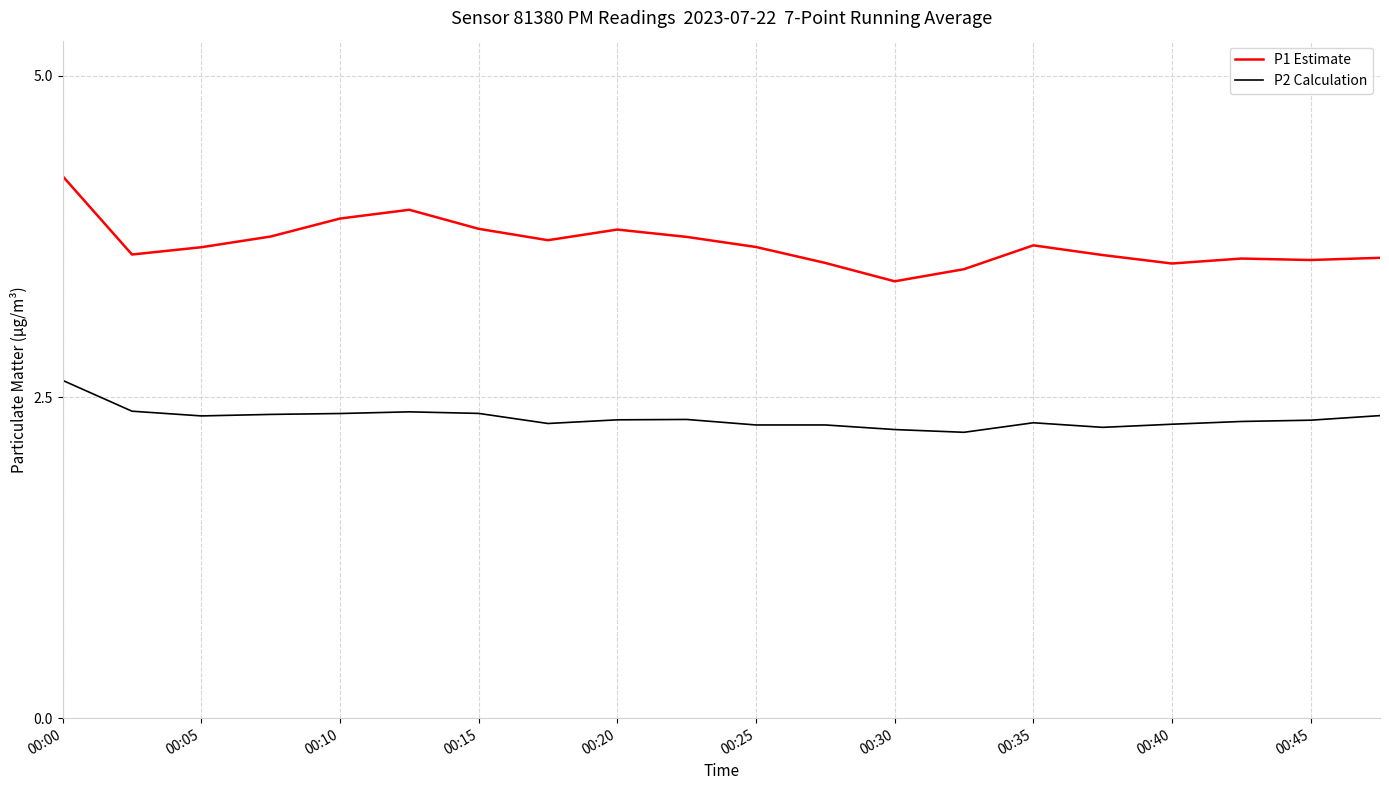

What is the sum of all P1 Estimate values?

73.8